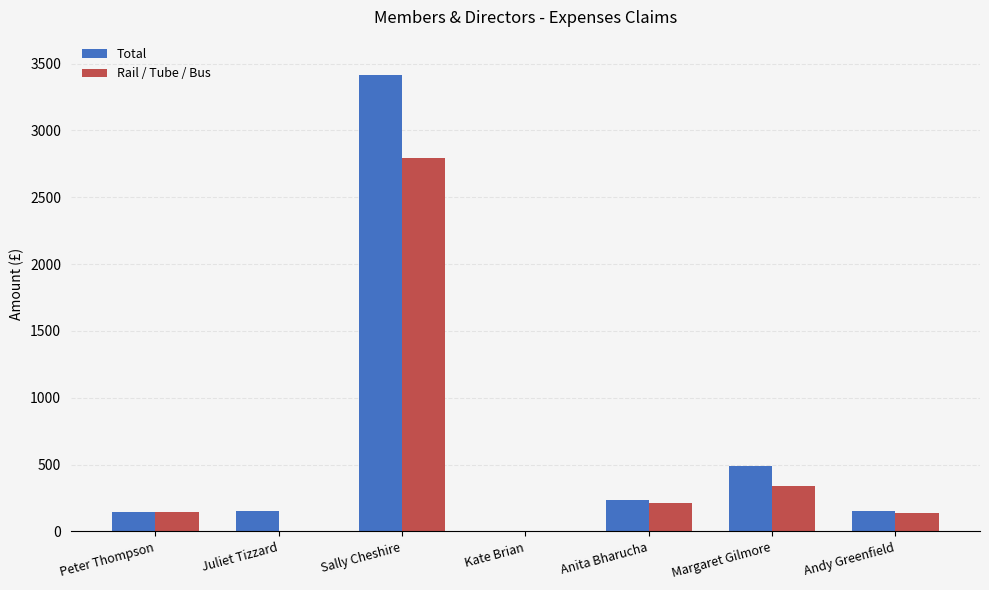

What is the difference between the Rail / Tube / Bus values at Margaret Gilmore and Juliet Tizzard?

342.8